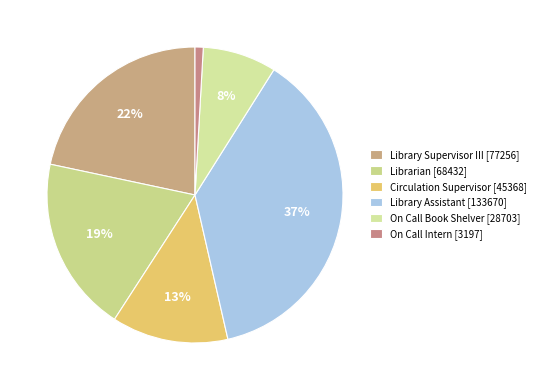

Count the number of slices in the pie.

6